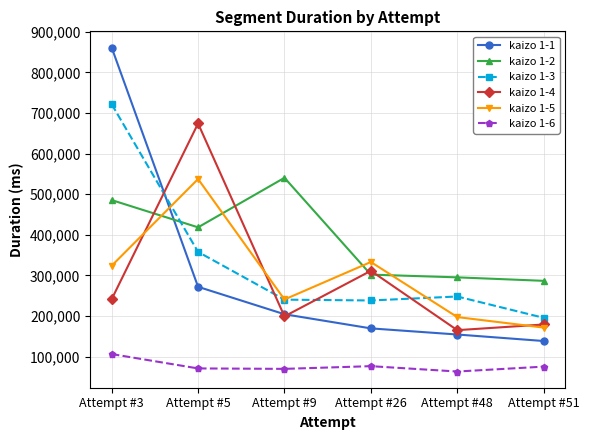

Which series has the widest spread of values?

kaizo 1-1